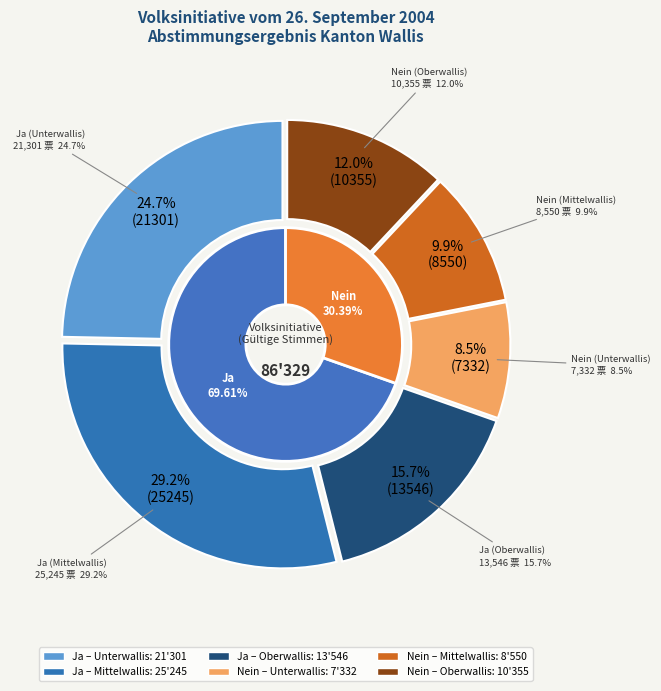

Is Nein (Unterwallis) the majority of the pie?

No